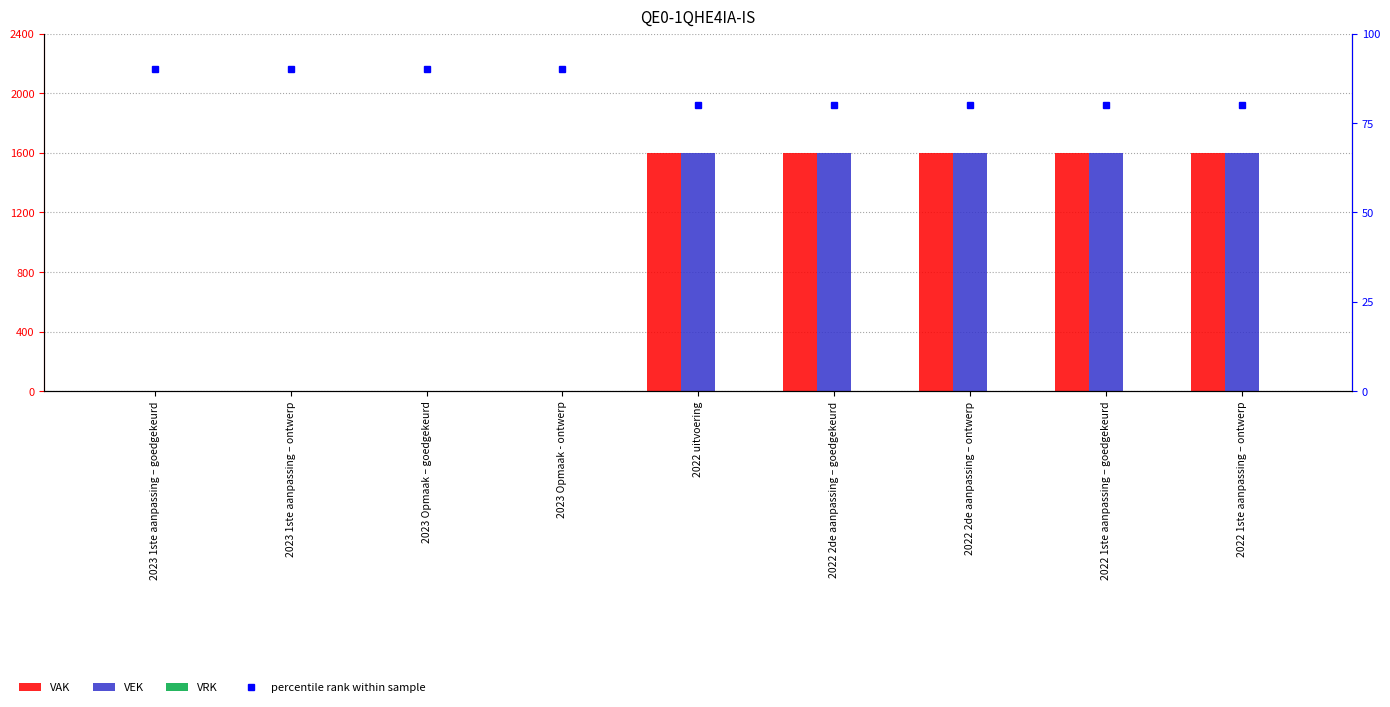

At which label does VAK reach its minimum?

2023 1ste aanpassing – goedgekeurd